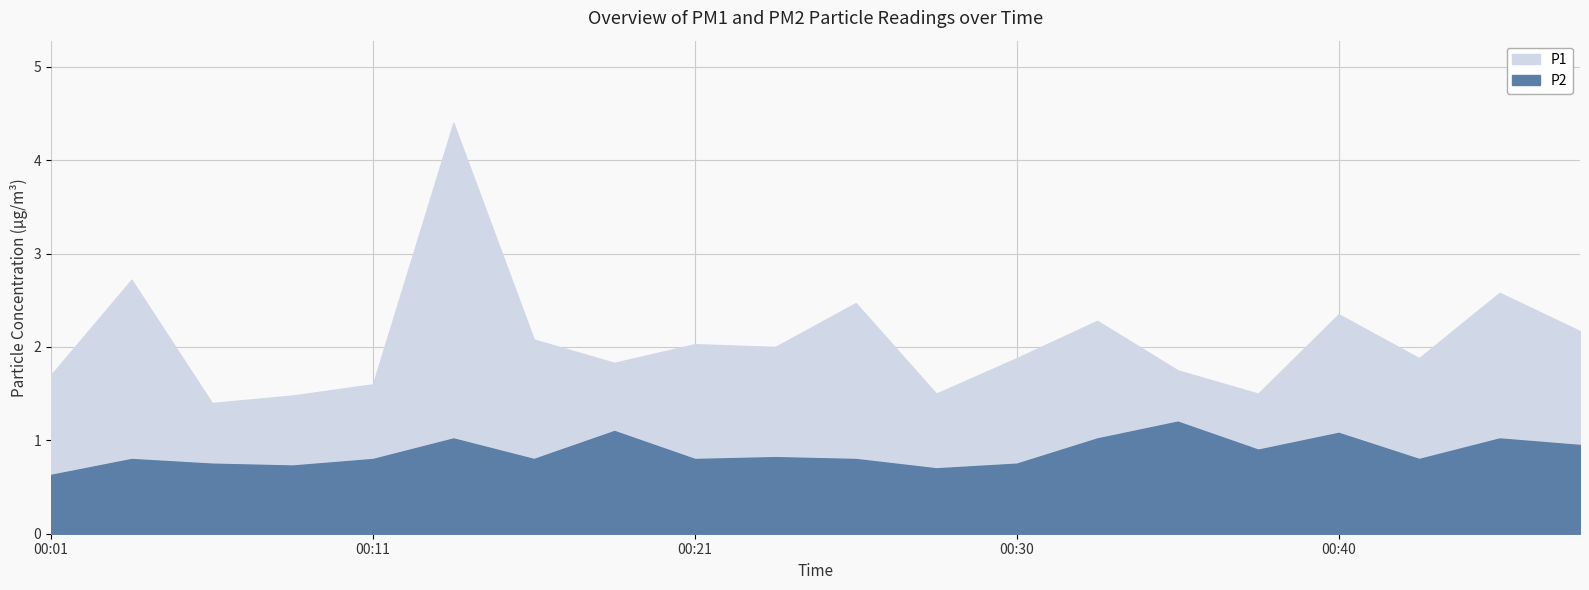

At 00:30, list the series in order from smallest to largest.

P2, P1